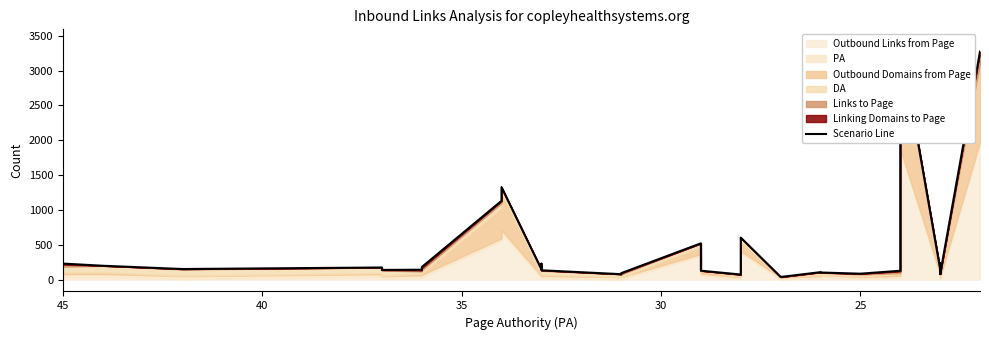

How many categories are shown in the chart?

31